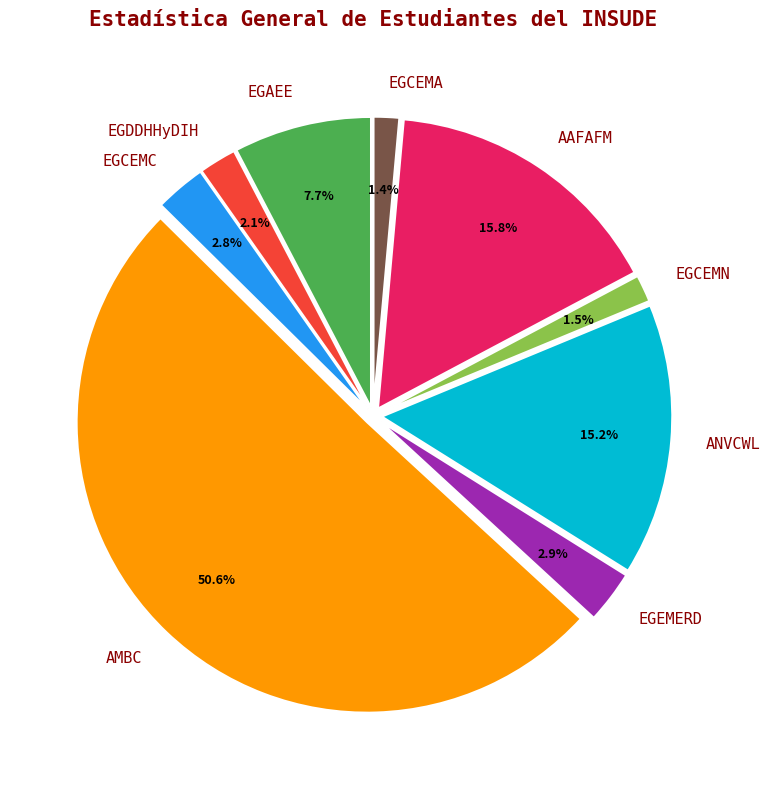

What is the largest slice in the pie chart?

AMBC